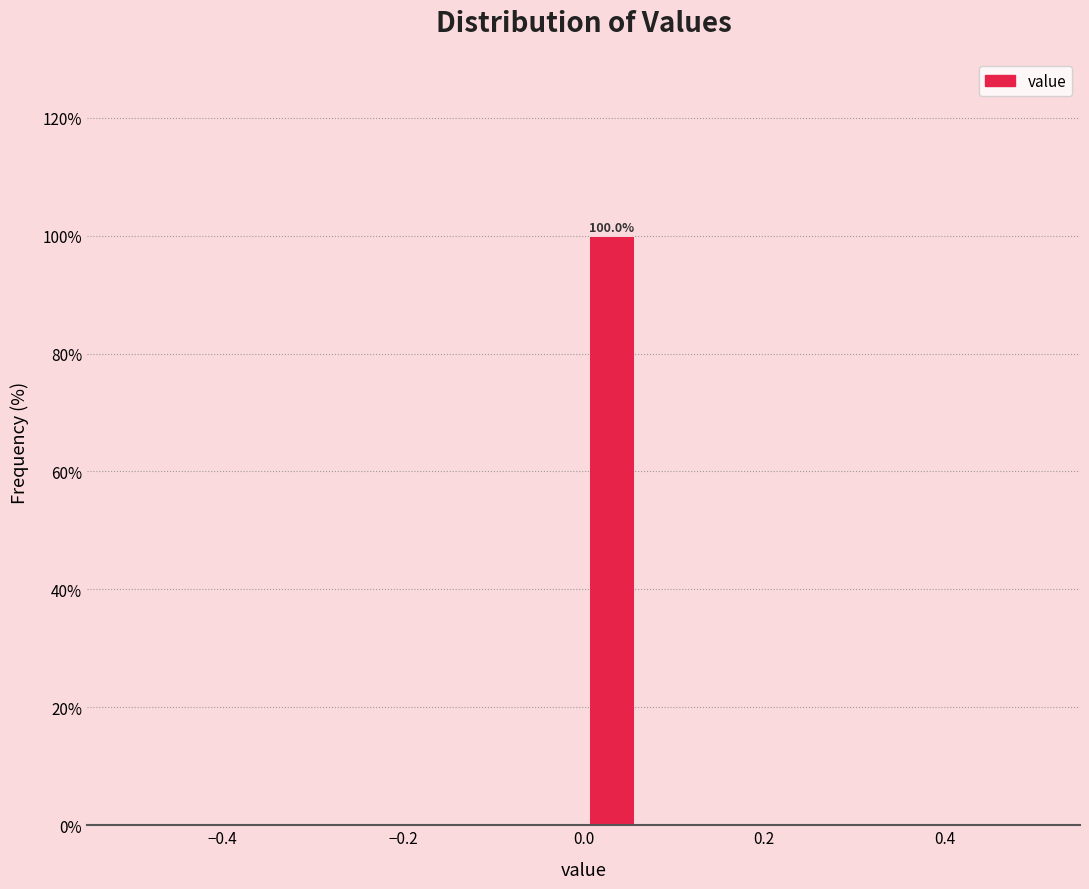

Around what value on the x-axis is the tallest bar? Give the approximate position of its centre, as read against the axis.

0.04